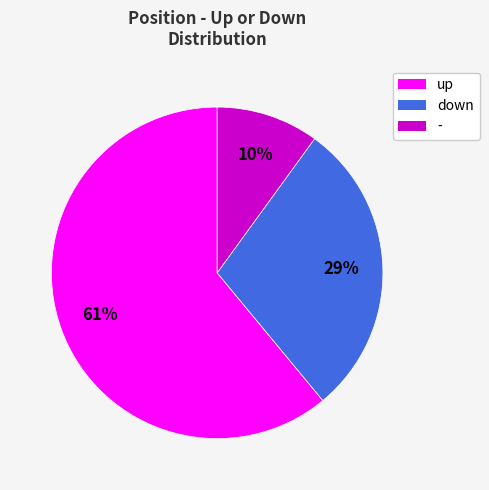

Is it true that down is 29% of the pie?

True